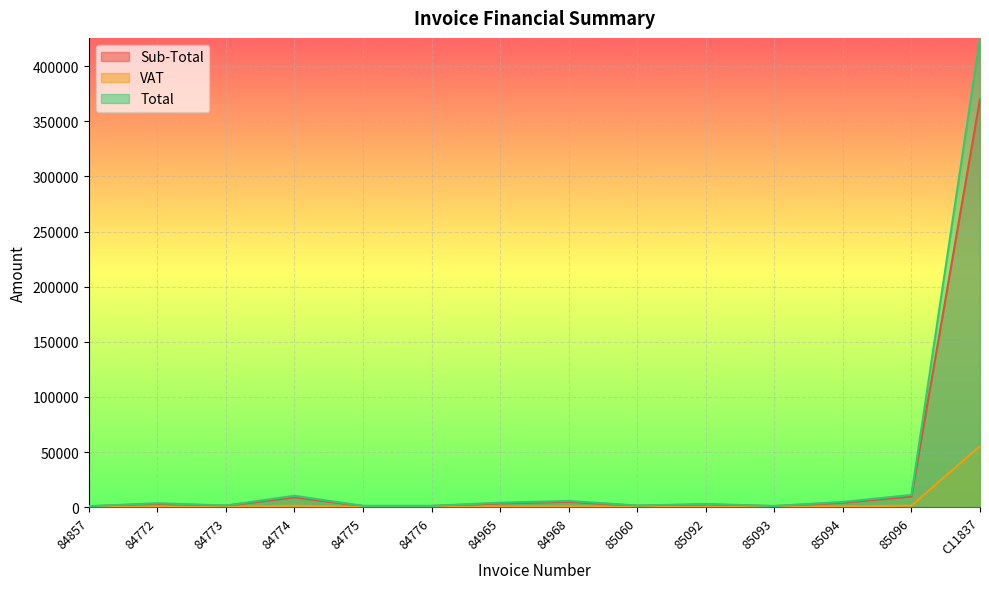

What is the sum of the VAT values at 85092 and 85096?

1831.6